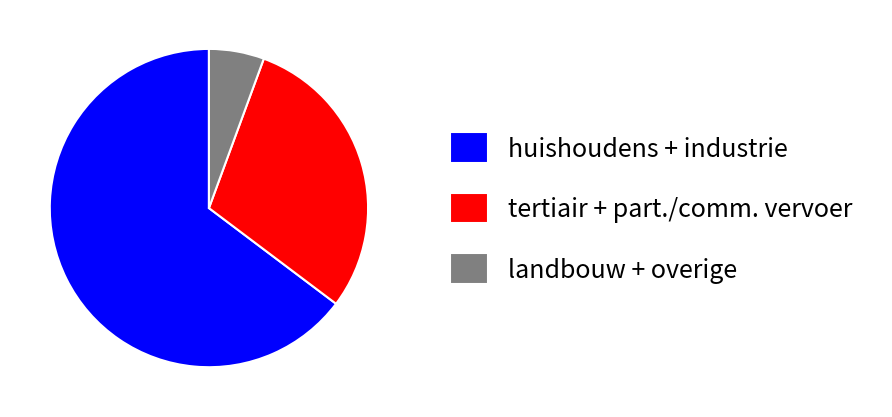

Approximately how many times larger is the value at huishoudens + industrie compared to tertiair + part./comm. vervoer?

2.2